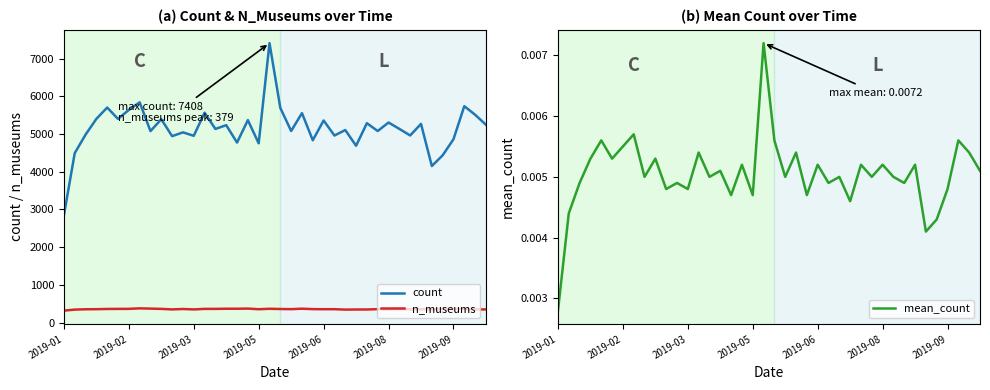

What is the highest value of the count series?

7408